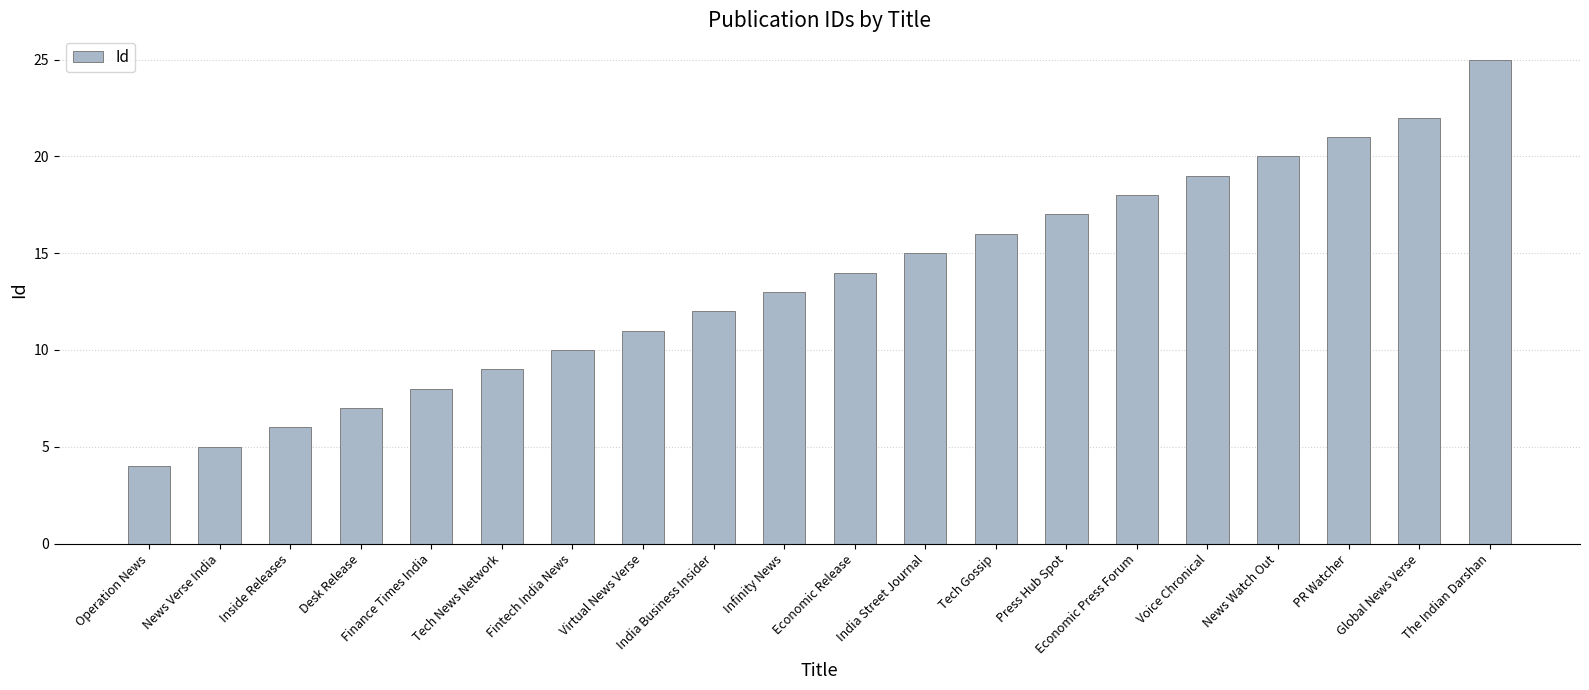

What is the ratio of the value at News Watch Out to the value at The Indian Darshan?

0.8